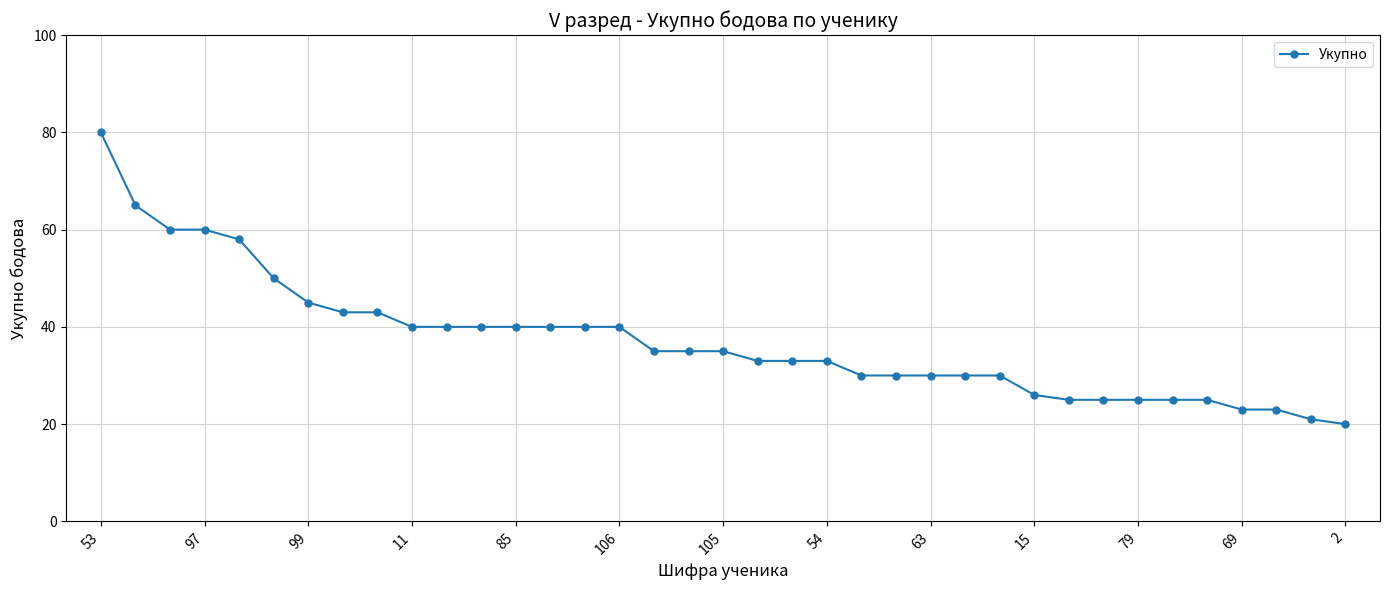

What is the average value?

37